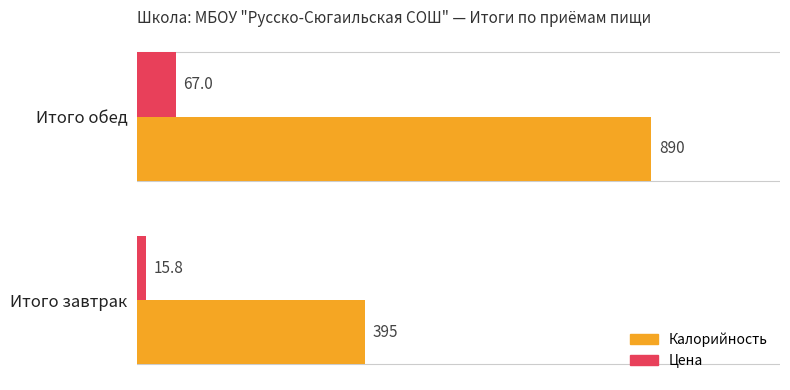

How many data points in Калорийность are less than 890?

1